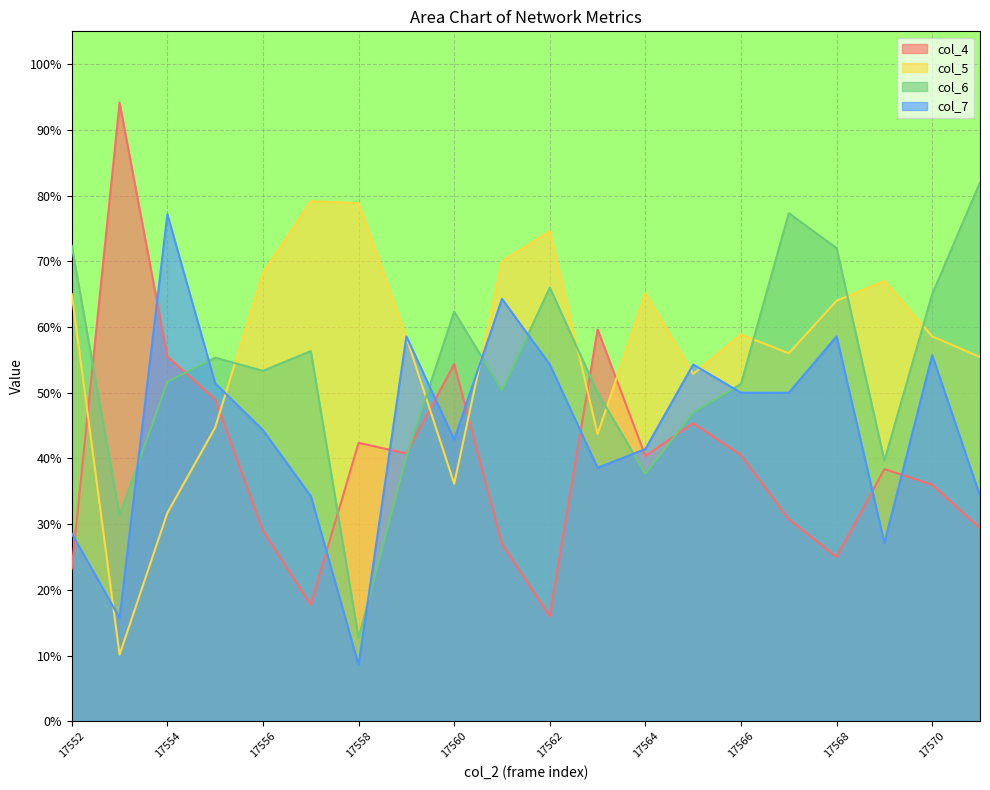

Is it true that col_5 equals 58.4 at 17559?

True